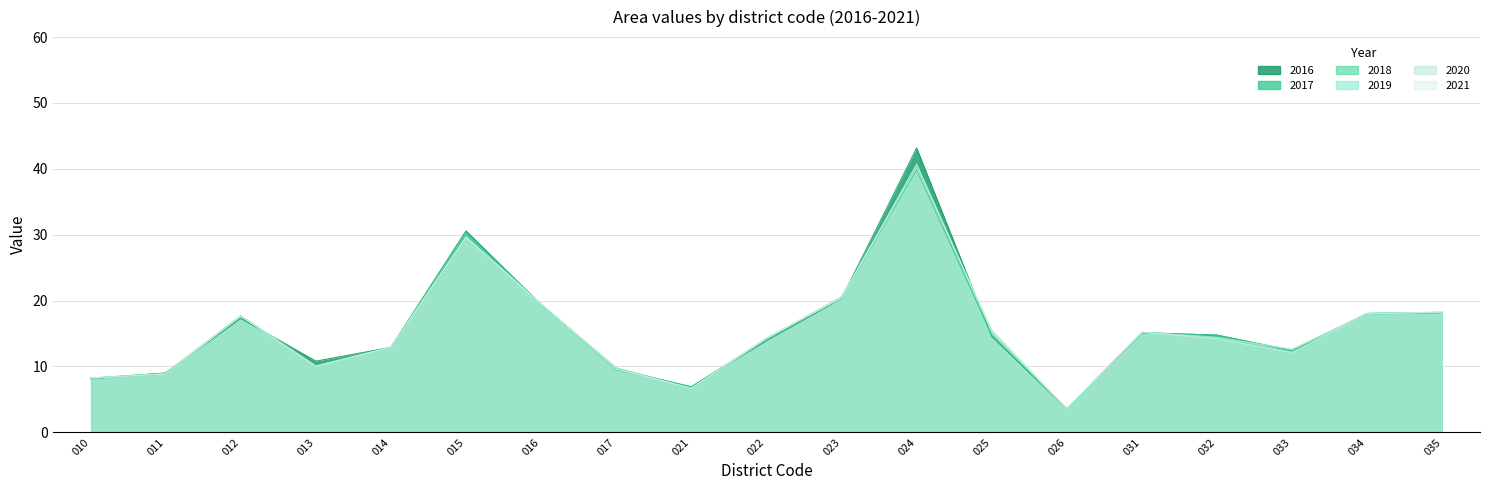

True or false: 2019 has a value of 14.4 at 032.

True